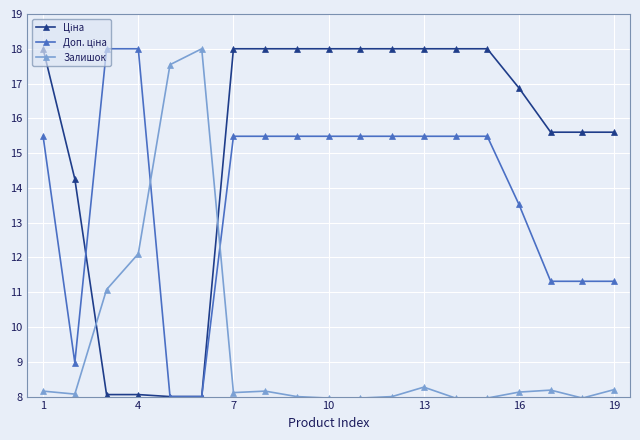

What is the difference between the maximum and minimum values in the Залишок series?

10.0